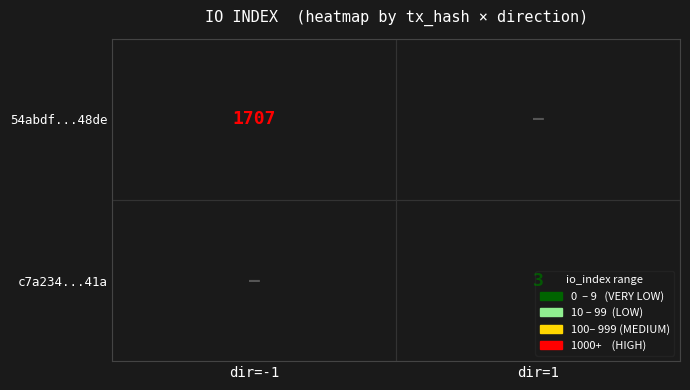

What is the average value of the c7a234dab2b2d7c60922a3b1c6aa8d1d4ff441a series?

2